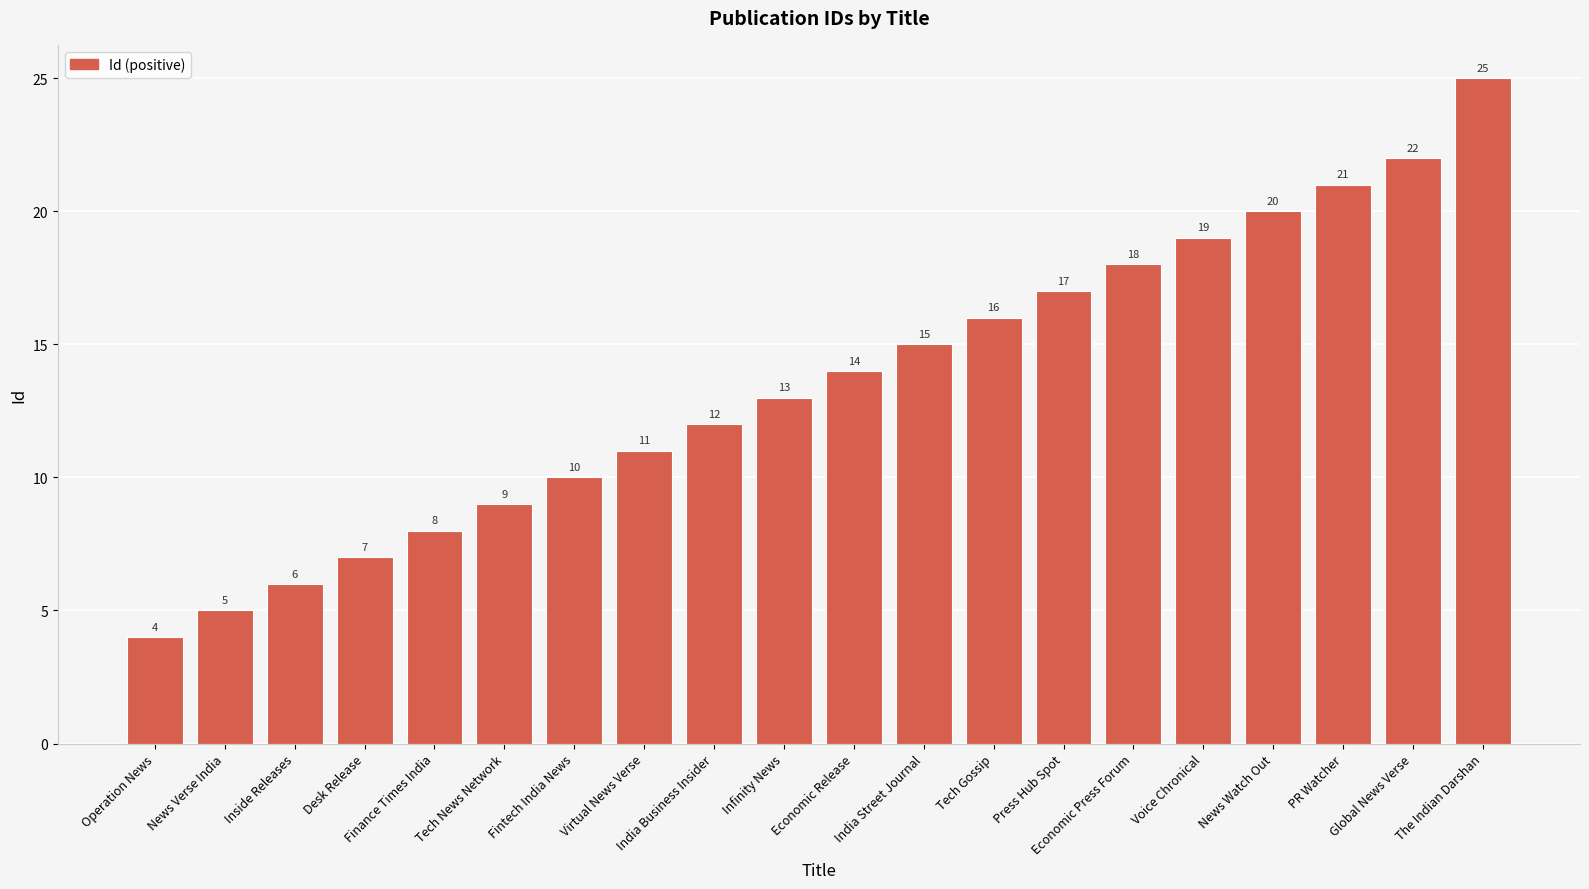

What is the value of the 12th bar from the left?

15